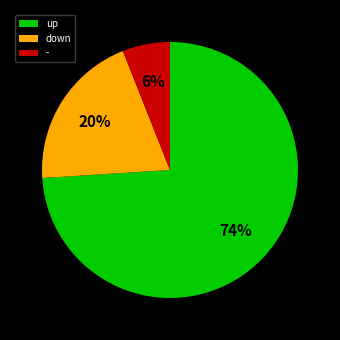

Is there a majority slice in this chart?

Yes